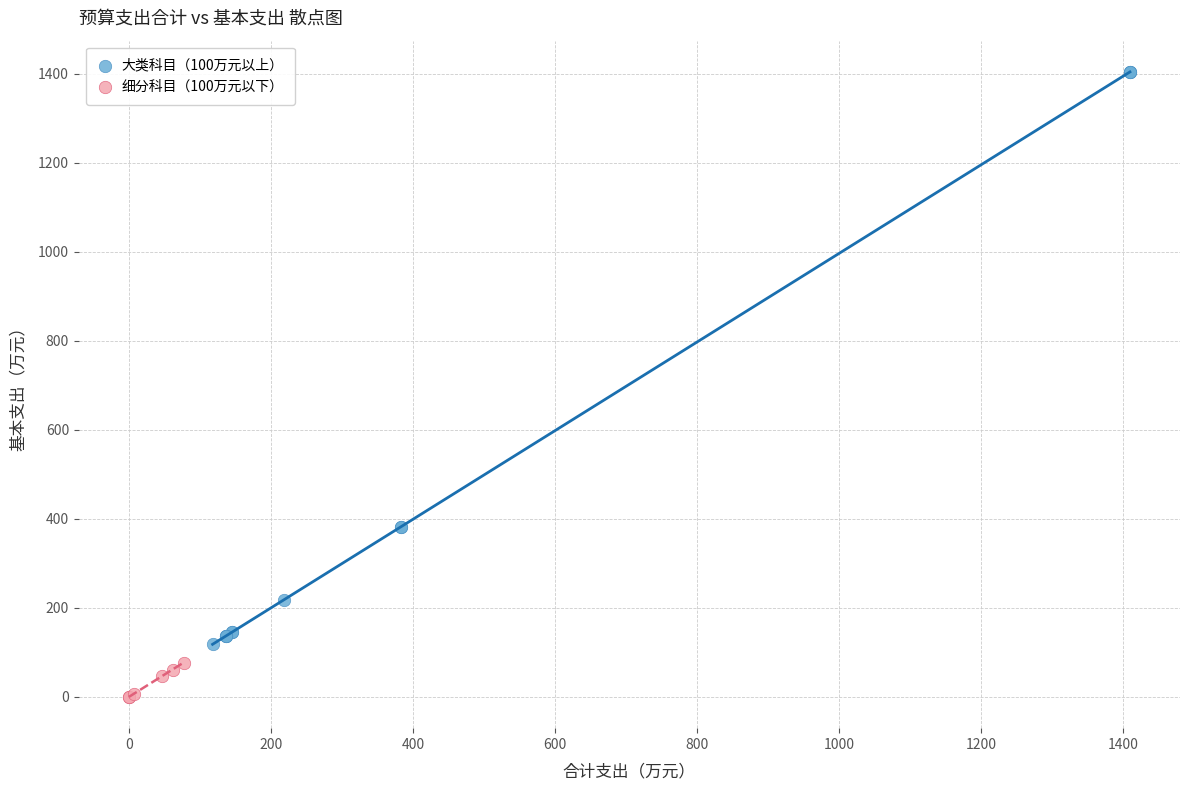

Which series has the widest spread of Y values?

大类科目（100万元以上）